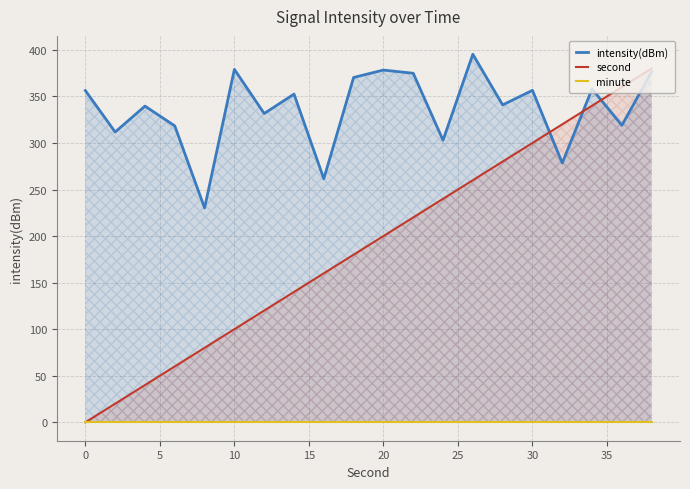

How many values in the second series are below 200?

10